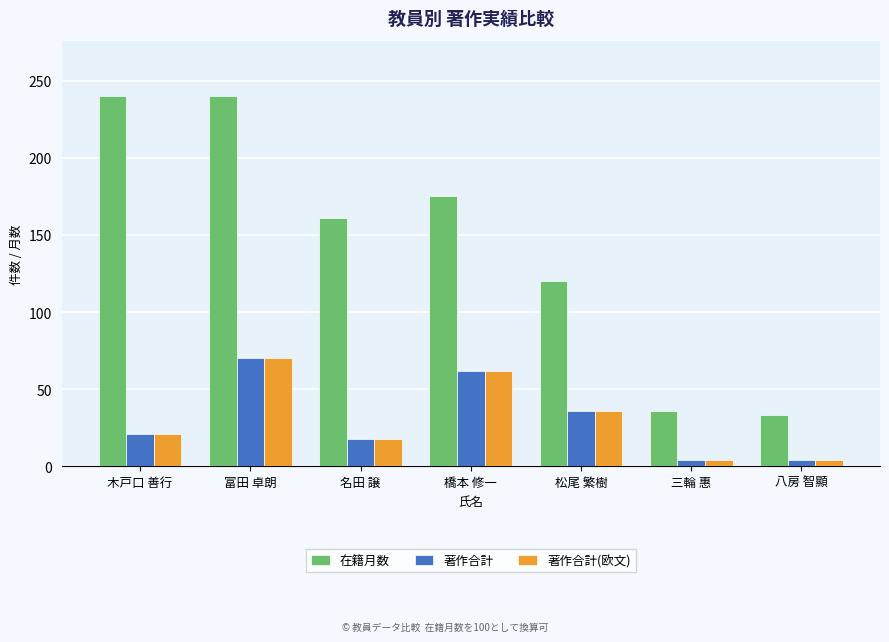

What is the greatest value displayed?

240